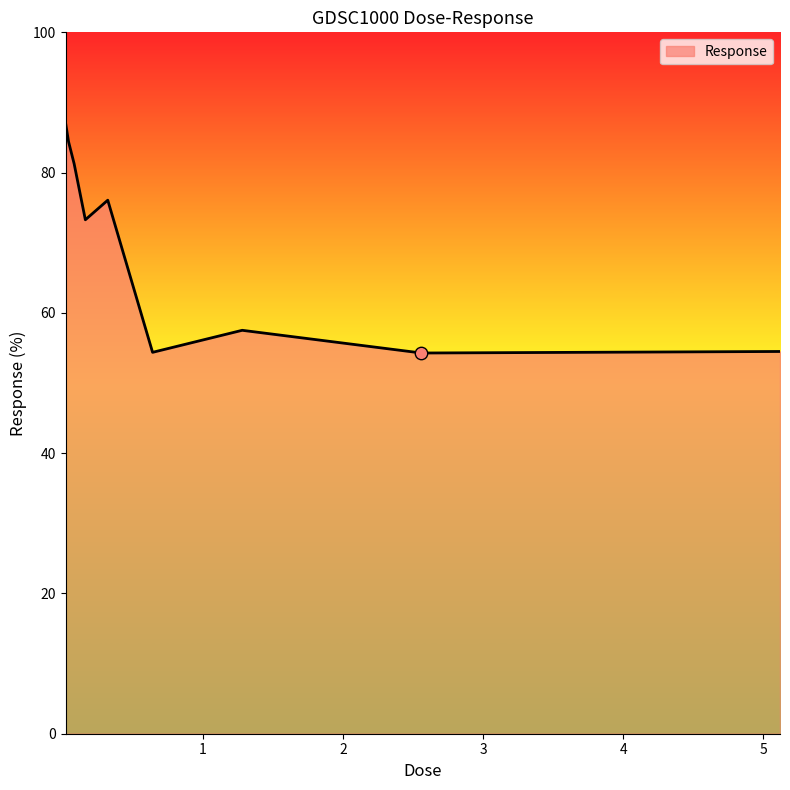

What is the difference between the maximum and minimum values?

32.6